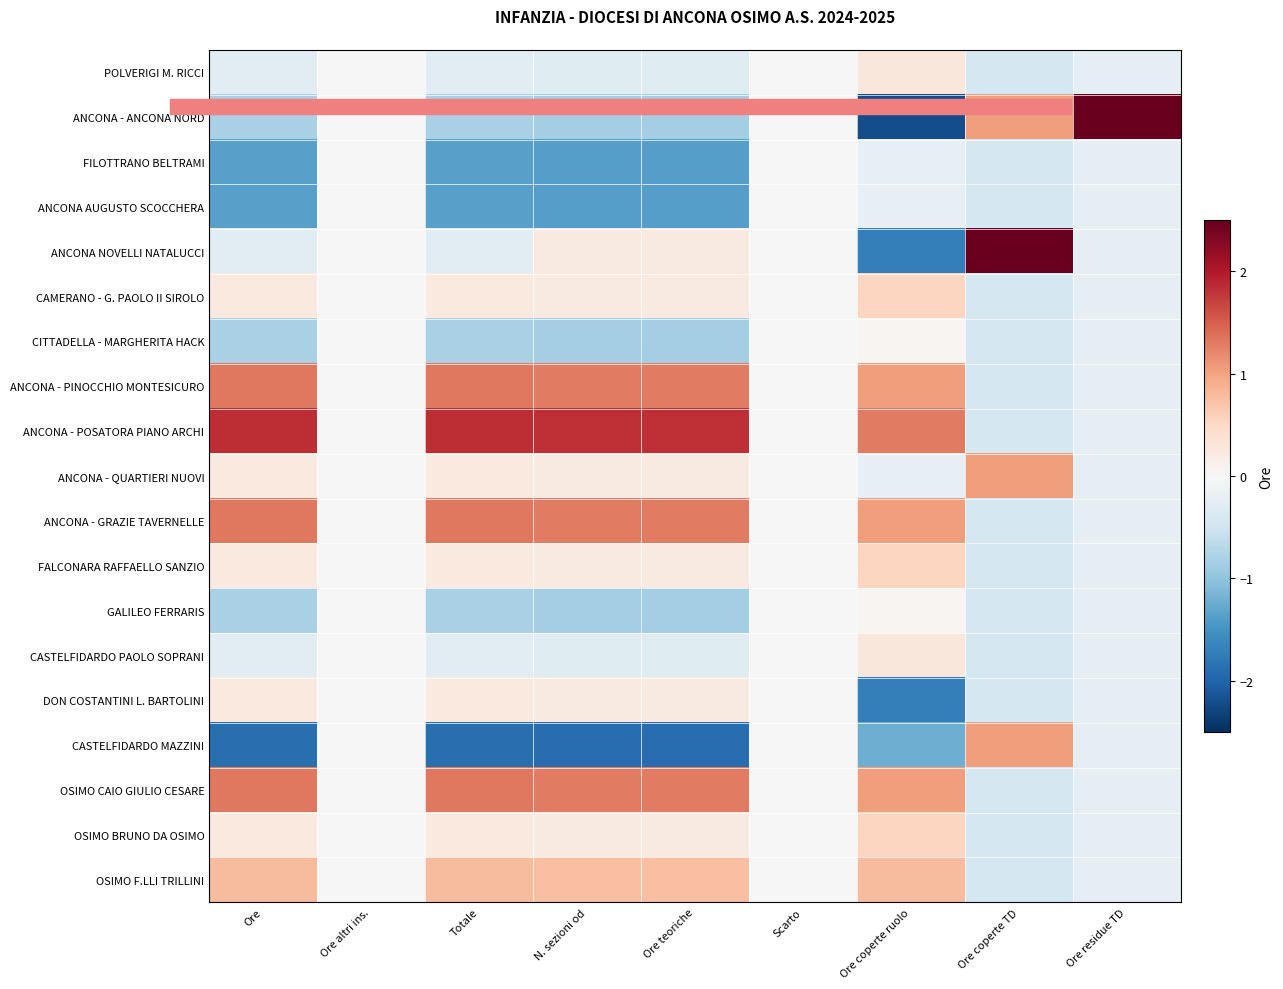

Reading right to left, extract all data points from this chart.

POLVERIGI M. RICCI: Ore residue TD=-0.2	Ore coperte TD=-0.4	Ore coperte ruolo=0.3	Scarto=0.0	Ore teoriche=-0.3	N. sezioni od=-0.3	Totale=-0.3	Ore altri ins.=0.0	Ore=-0.3
ANCONA - ANCONA NORD: Ore residue TD=4.2	Ore coperte TD=1.1	Ore coperte ruolo=-2.2	Scarto=0.0	Ore teoriche=-0.8	N. sezioni od=-0.8	Totale=-0.8	Ore altri ins.=0.0	Ore=-0.8
FILOTTRANO BELTRAMI: Ore residue TD=-0.2	Ore coperte TD=-0.4	Ore coperte ruolo=-0.2	Scarto=0.0	Ore teoriche=-1.4	N. sezioni od=-1.4	Totale=-1.3	Ore altri ins.=0.0	Ore=-1.3
ANCONA AUGUSTO SCOCCHERA: Ore residue TD=-0.2	Ore coperte TD=-0.4	Ore coperte ruolo=-0.2	Scarto=0.0	Ore teoriche=-1.4	N. sezioni od=-1.4	Totale=-1.3	Ore altri ins.=0.0	Ore=-1.3
ANCONA NOVELLI NATALUCCI: Ore residue TD=-0.2	Ore coperte TD=3.6	Ore coperte ruolo=-1.7	Scarto=0.0	Ore teoriche=0.2	N. sezioni od=0.2	Totale=-0.3	Ore altri ins.=0.0	Ore=-0.3
CAMERANO - G. PAOLO II SIROLO: Ore residue TD=-0.2	Ore coperte TD=-0.4	Ore coperte ruolo=0.5	Scarto=0.0	Ore teoriche=0.2	N. sezioni od=0.2	Totale=0.3	Ore altri ins.=0.0	Ore=0.3
CITTADELLA - MARGHERITA HACK: Ore residue TD=-0.2	Ore coperte TD=-0.4	Ore coperte ruolo=0.0	Scarto=0.0	Ore teoriche=-0.8	N. sezioni od=-0.8	Totale=-0.8	Ore altri ins.=0.0	Ore=-0.8
ANCONA - PINOCCHIO MONTESICURO: Ore residue TD=-0.2	Ore coperte TD=-0.4	Ore coperte ruolo=1.0	Scarto=0.0	Ore teoriche=1.3	N. sezioni od=1.3	Totale=1.3	Ore altri ins.=0.0	Ore=1.3
ANCONA - POSATORA PIANO ARCHI: Ore residue TD=-0.2	Ore coperte TD=-0.4	Ore coperte ruolo=1.3	Scarto=0.0	Ore teoriche=1.8	N. sezioni od=1.8	Totale=1.9	Ore altri ins.=0.0	Ore=1.9
ANCONA - QUARTIERI NUOVI: Ore residue TD=-0.2	Ore coperte TD=1.1	Ore coperte ruolo=-0.2	Scarto=0.0	Ore teoriche=0.2	N. sezioni od=0.2	Totale=0.3	Ore altri ins.=0.0	Ore=0.3
ANCONA - GRAZIE TAVERNELLE: Ore residue TD=-0.2	Ore coperte TD=-0.4	Ore coperte ruolo=1.0	Scarto=0.0	Ore teoriche=1.3	N. sezioni od=1.3	Totale=1.3	Ore altri ins.=0.0	Ore=1.3
FALCONARA RAFFAELLO SANZIO: Ore residue TD=-0.2	Ore coperte TD=-0.4	Ore coperte ruolo=0.5	Scarto=0.0	Ore teoriche=0.2	N. sezioni od=0.2	Totale=0.3	Ore altri ins.=0.0	Ore=0.3
GALILEO FERRARIS: Ore residue TD=-0.2	Ore coperte TD=-0.4	Ore coperte ruolo=0.0	Scarto=0.0	Ore teoriche=-0.8	N. sezioni od=-0.8	Totale=-0.8	Ore altri ins.=0.0	Ore=-0.8
CASTELFIDARDO PAOLO SOPRANI: Ore residue TD=-0.2	Ore coperte TD=-0.4	Ore coperte ruolo=0.3	Scarto=0.0	Ore teoriche=-0.3	N. sezioni od=-0.3	Totale=-0.3	Ore altri ins.=0.0	Ore=-0.3
DON COSTANTINI L. BARTOLINI: Ore residue TD=-0.2	Ore coperte TD=-0.4	Ore coperte ruolo=-1.7	Scarto=0.0	Ore teoriche=0.2	N. sezioni od=0.2	Totale=0.3	Ore altri ins.=0.0	Ore=0.3
CASTELFIDARDO MAZZINI: Ore residue TD=-0.2	Ore coperte TD=1.1	Ore coperte ruolo=-1.2	Scarto=0.0	Ore teoriche=-1.9	N. sezioni od=-1.9	Totale=-1.9	Ore altri ins.=0.0	Ore=-1.9
OSIMO CAIO GIULIO CESARE: Ore residue TD=-0.2	Ore coperte TD=-0.4	Ore coperte ruolo=1.0	Scarto=0.0	Ore teoriche=1.3	N. sezioni od=1.3	Totale=1.3	Ore altri ins.=0.0	Ore=1.3
OSIMO BRUNO DA OSIMO: Ore residue TD=-0.2	Ore coperte TD=-0.4	Ore coperte ruolo=0.5	Scarto=0.0	Ore teoriche=0.2	N. sezioni od=0.2	Totale=0.3	Ore altri ins.=0.0	Ore=0.3
OSIMO F.LLI TRILLINI: Ore residue TD=-0.2	Ore coperte TD=-0.4	Ore coperte ruolo=0.8	Scarto=0.0	Ore teoriche=0.8	N. sezioni od=0.8	Totale=0.8	Ore altri ins.=0.0	Ore=0.8